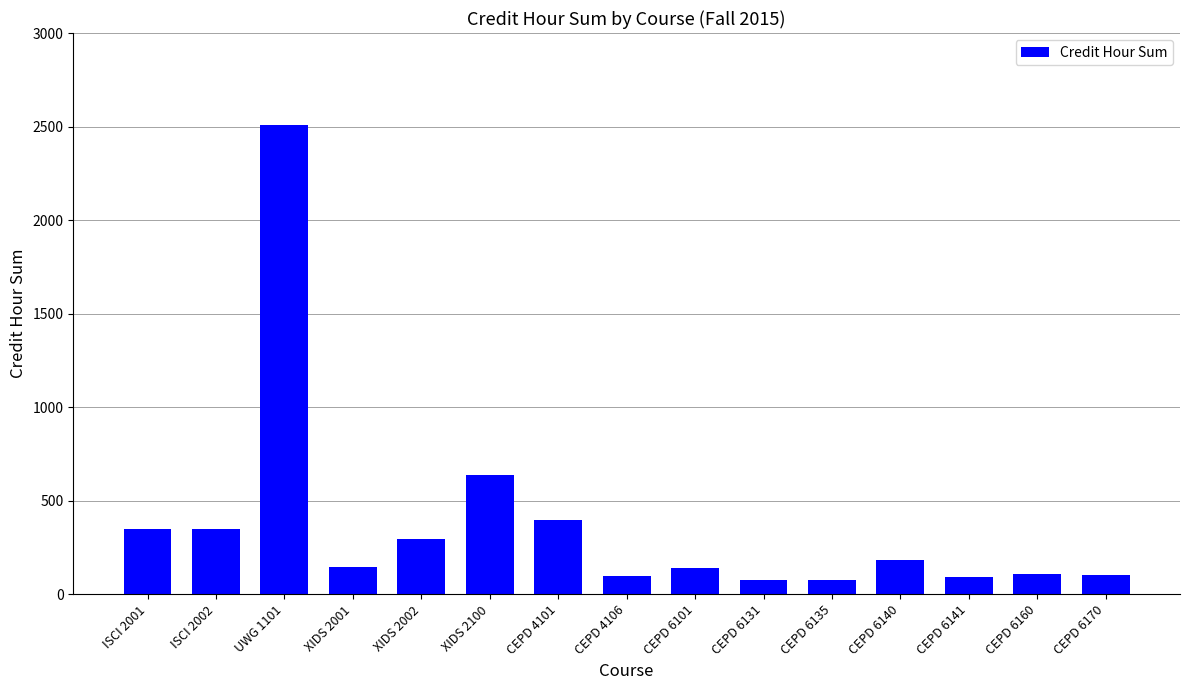

True or false: the data shows 183 at CEPD 6140.

True